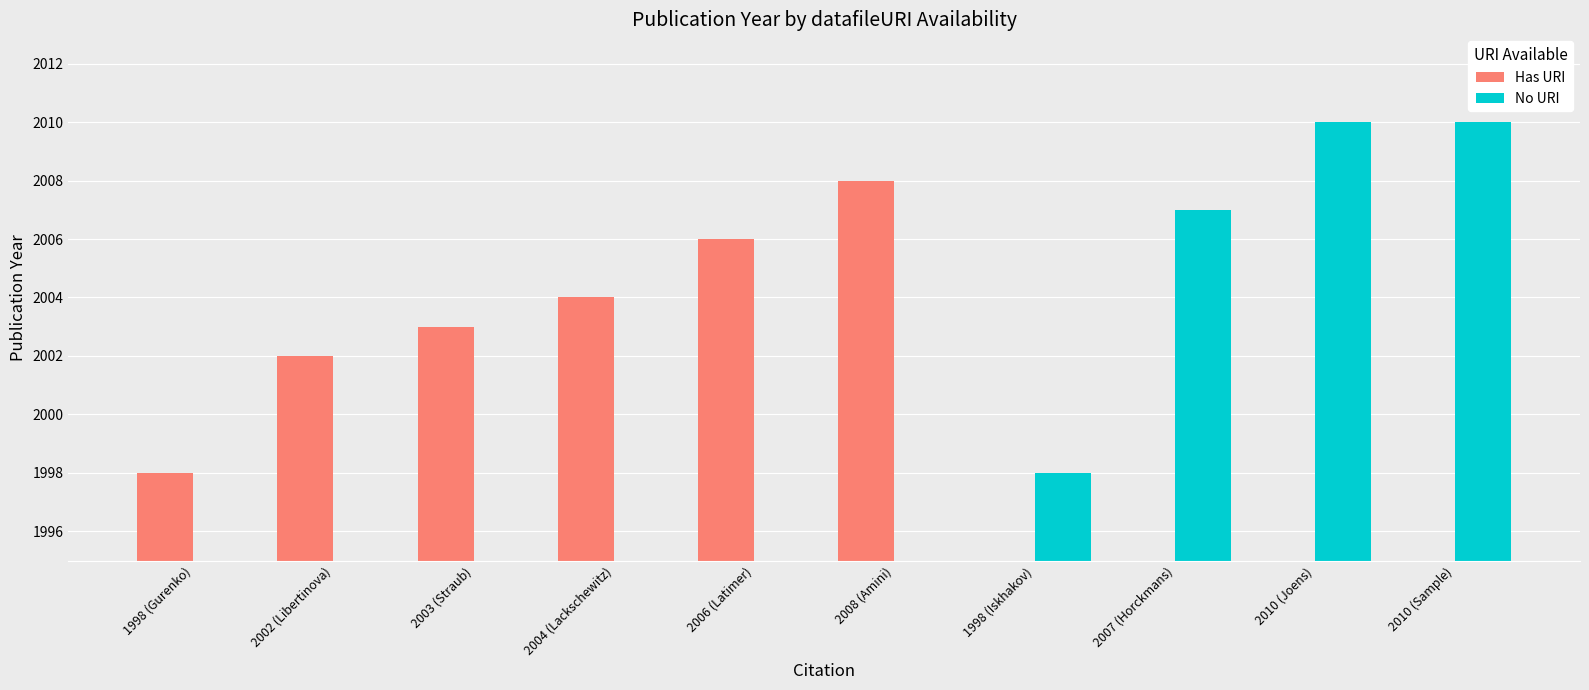

What is the label of the 5th bar from the right?

2008 (Amini)